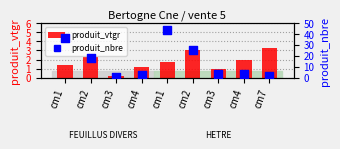

Is the value of produit_vtgr at cm1 greater than the value of produit_nbre at cm1?

No